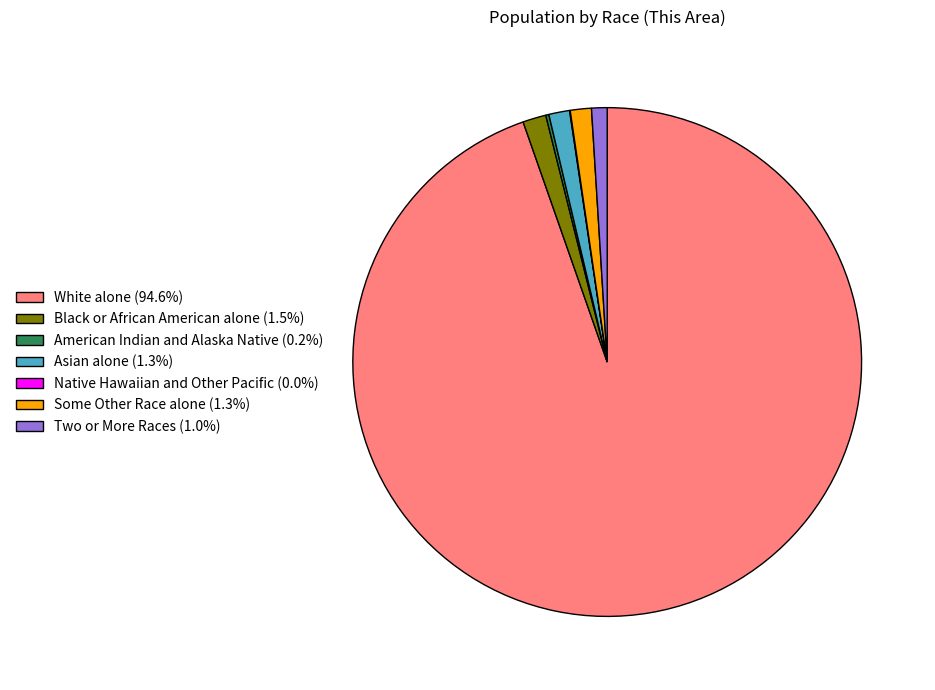

What is the ratio of the value at White alone to the value at Two or More Races?

96.0